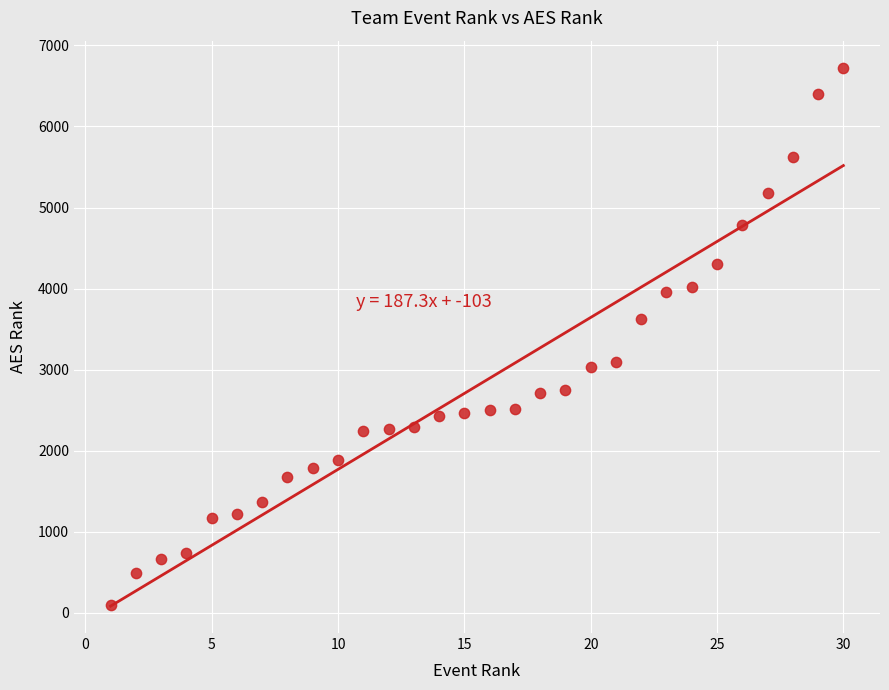

What Y value in the scatter plot is closest to 3411?

3629